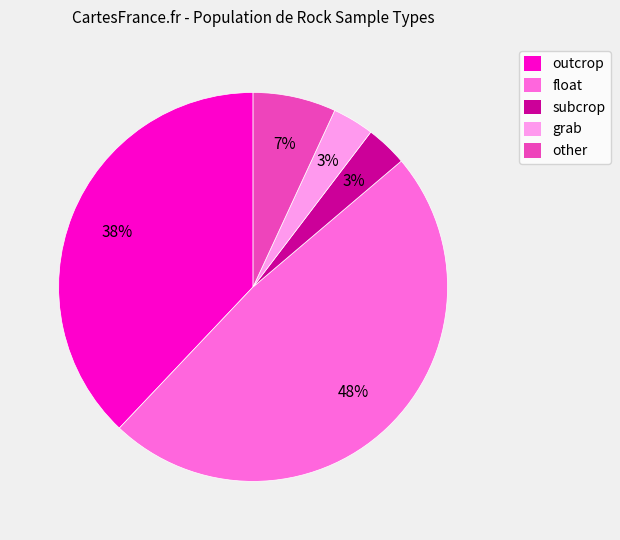

Does subcrop account for over 50% of the chart?

No